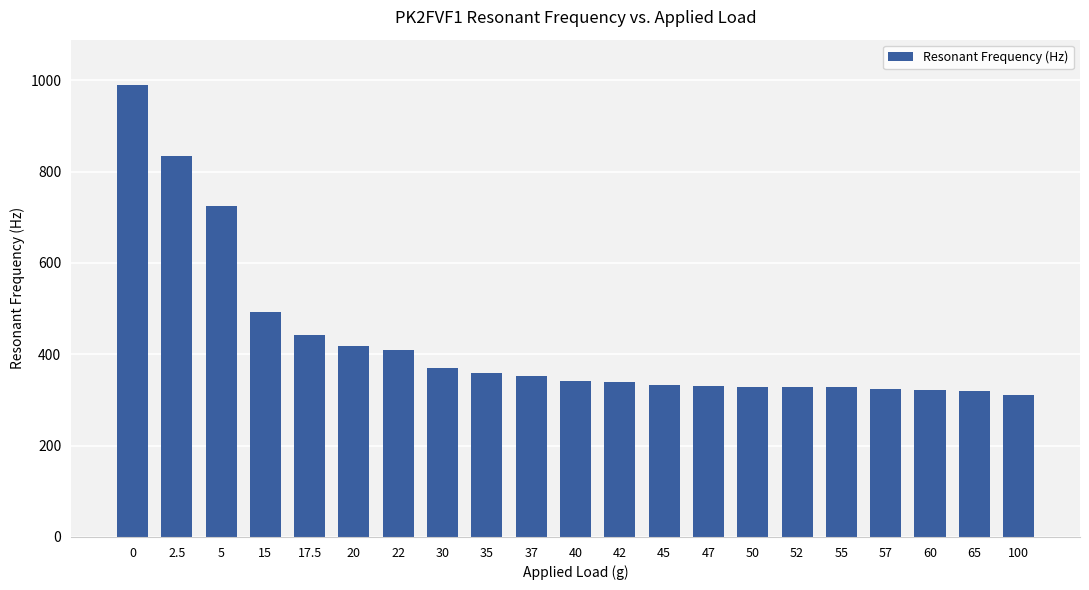

Which has a higher value, 57 or 35?

35